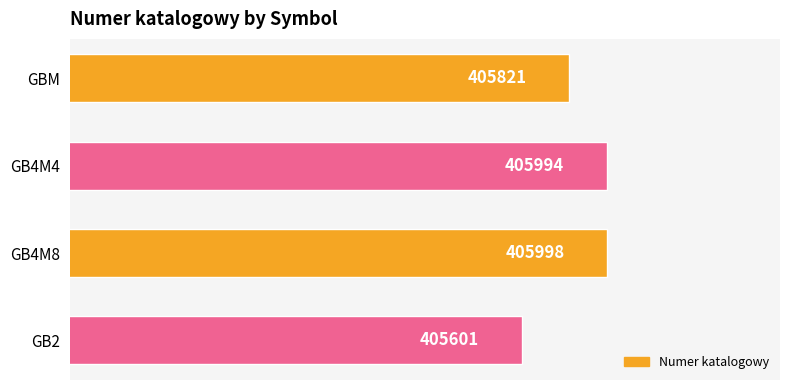

Between GB2 and GB4M8, which is larger?

GB4M8